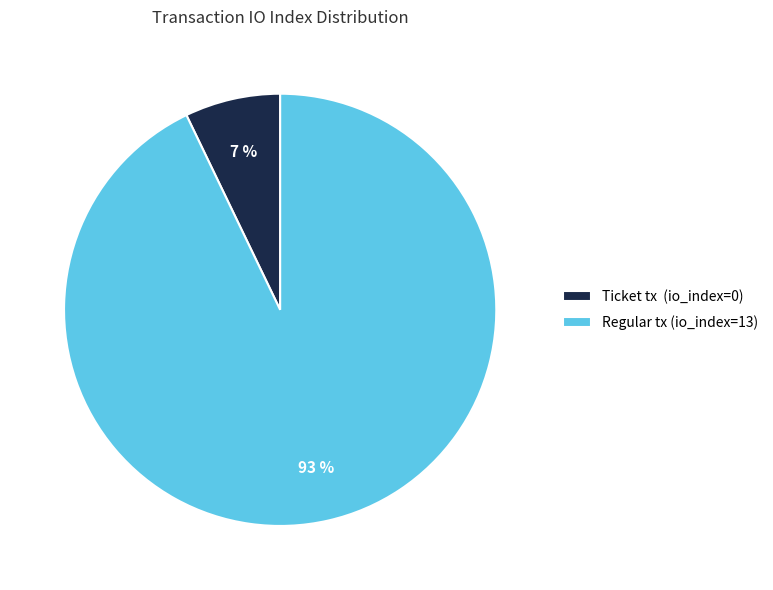

How many slices are in this pie chart?

2